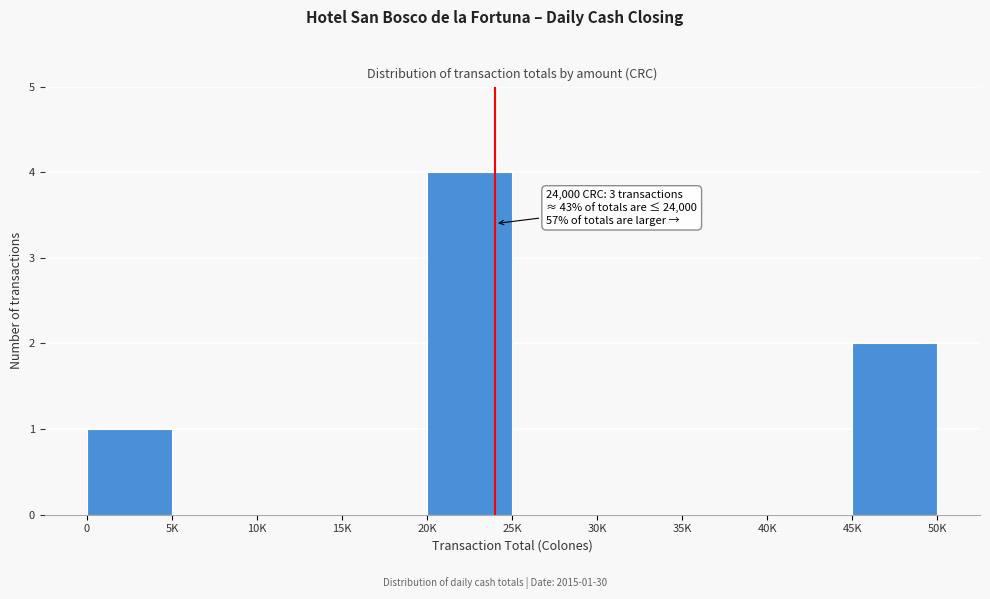

Reading right to left, list all the values displayed in this chart.

45K=2	40K=0	35K=0	30K=0	25K=0	20K=4	15K=0	10K=0	5K=0	0=1